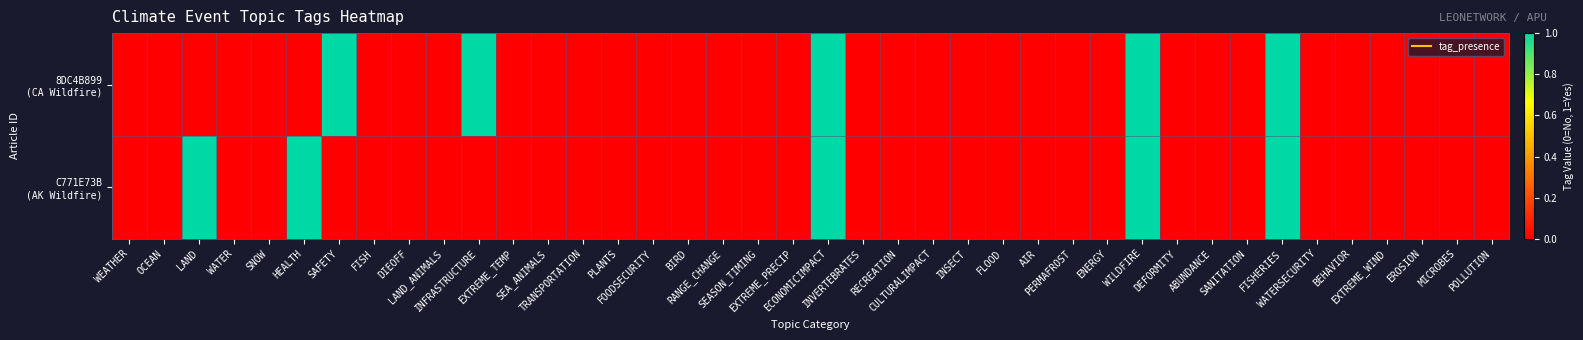

Rank the series at RECREATION from lowest to highest value.

8DC4B899 (CA Wildfire), C771E73B (AK Wildfire)